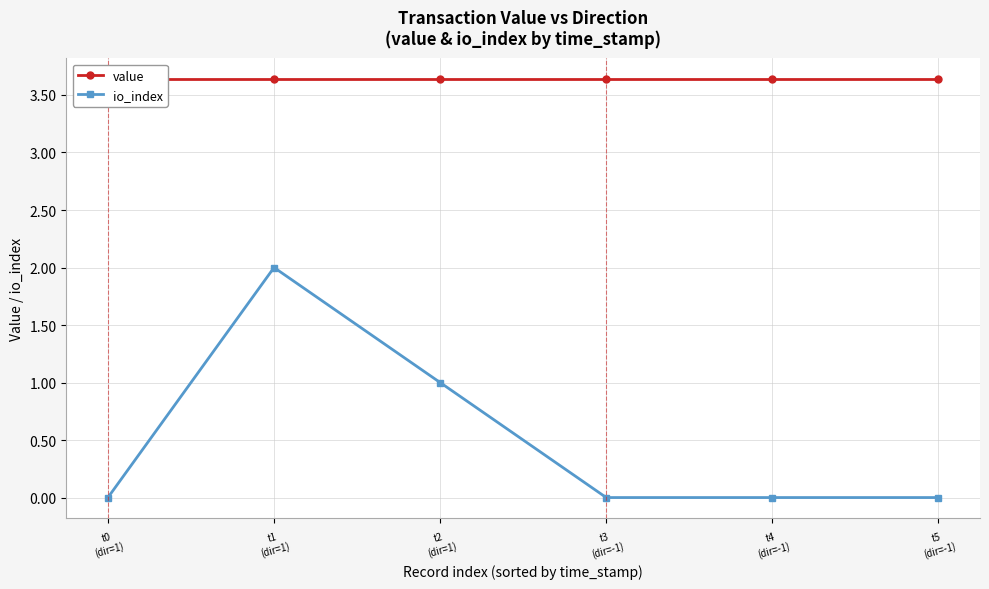

Reading right to left, what are all the values shown in this chart?

value: t5
(dir=-1)=3.6	t4
(dir=-1)=3.6	t3
(dir=-1)=3.6	t2
(dir=1)=3.6	t1
(dir=1)=3.6	t0
(dir=1)=3.6
io_index: t5
(dir=-1)=0.0	t4
(dir=-1)=0.0	t3
(dir=-1)=0.0	t2
(dir=1)=1.0	t1
(dir=1)=2.0	t0
(dir=1)=0.0